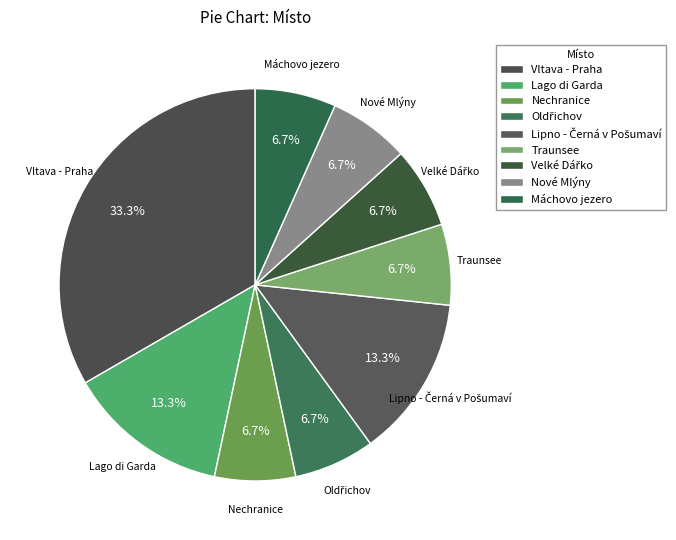

What percentage is NOT represented by Vltava - Praha?

66.7%